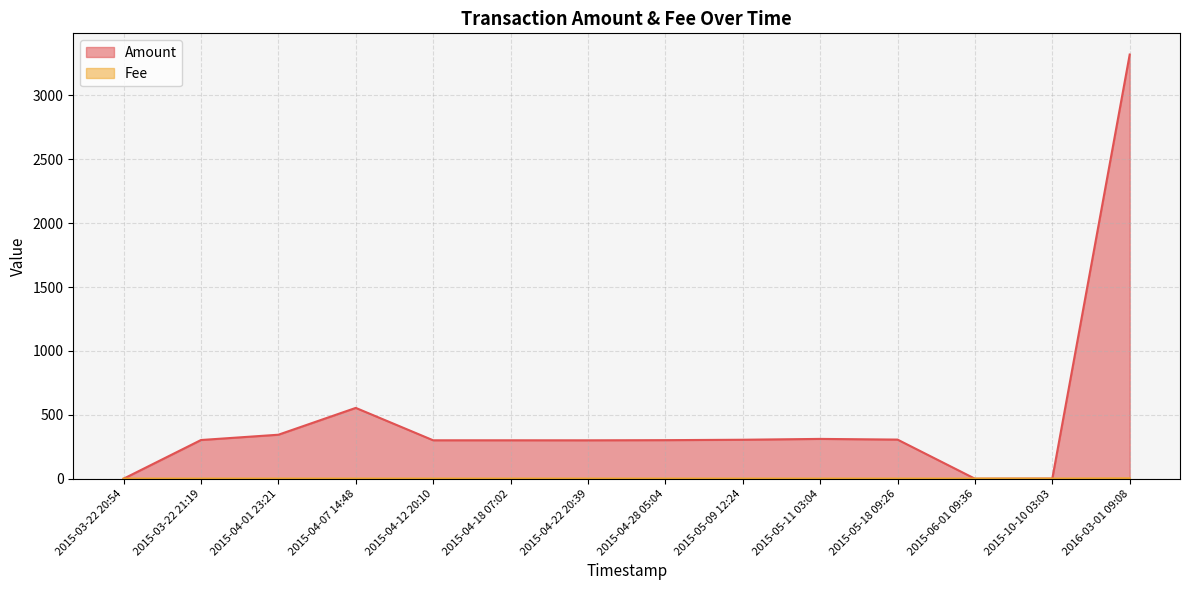

What is the label of the 1st point from the right?

2016-03-01 09:08